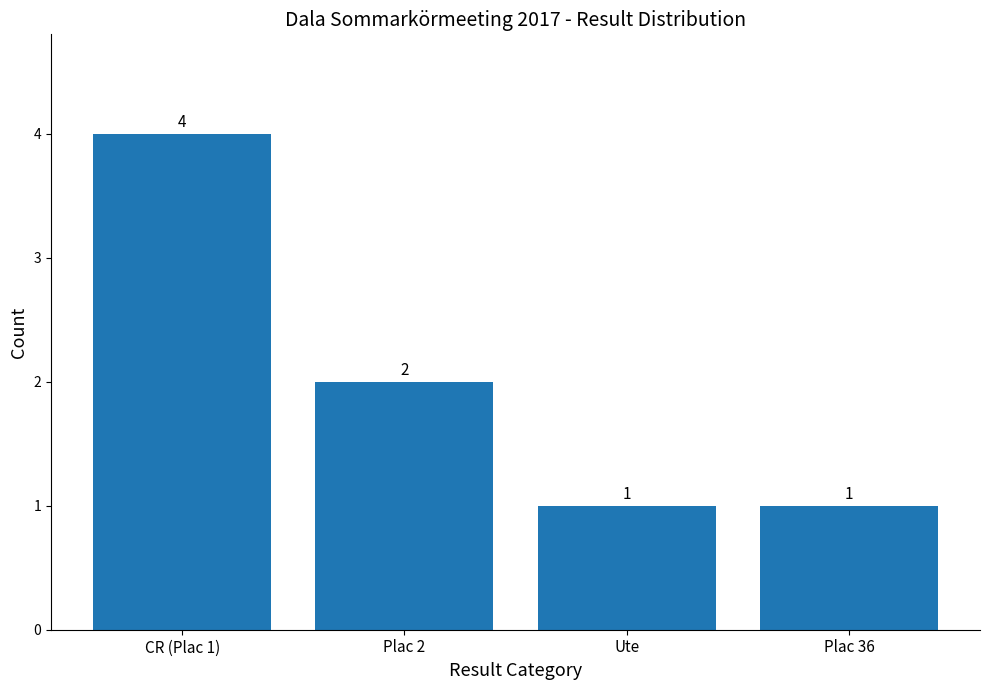

Reading left to right, what are all the values shown in this chart?

4	2	1	1